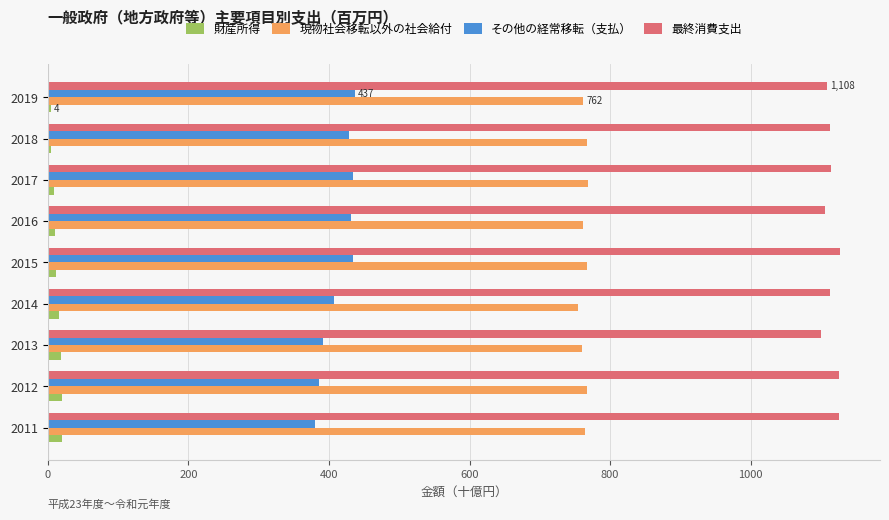

At how many categories does at least one series exceed 172?

9